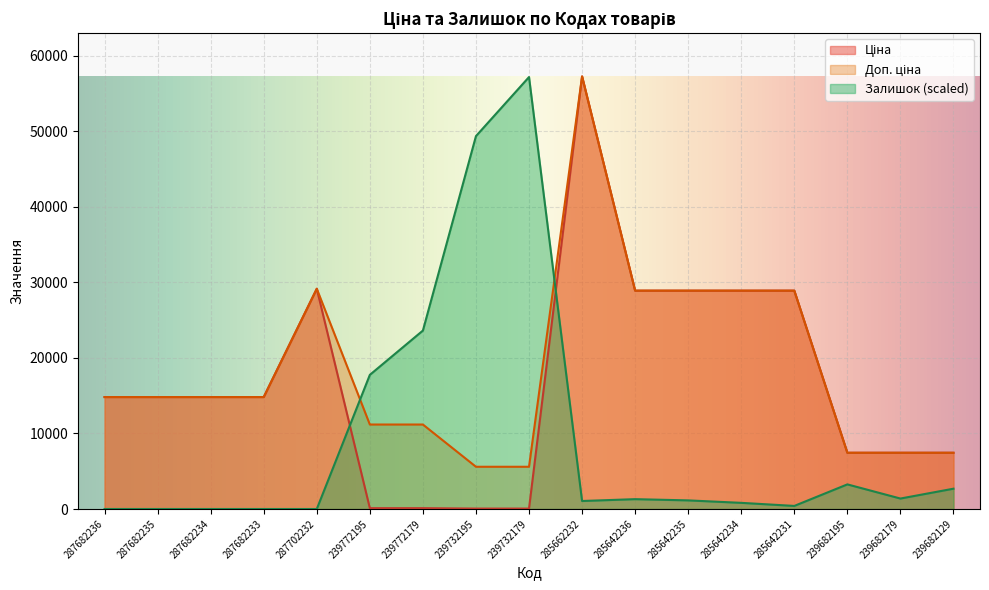

What is the difference between the highest and lowest values at 239682195?

4186.7